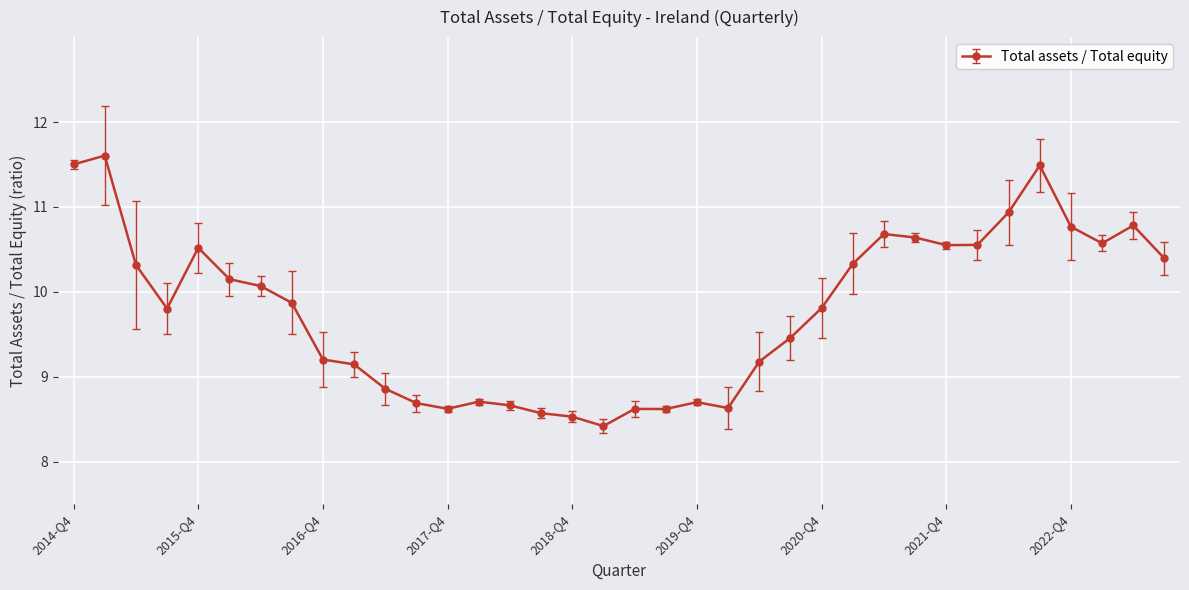

Reading left to right, transcribe all the data shown in this chart.

11.5	11.6	10.3	9.8	10.5	10.1	10.1	9.9	9.2	9.1	8.9	8.7	8.6	8.7	8.7	8.6	8.5	8.4	8.6	8.6	8.7	8.6	9.2	9.5	9.8	10.3	10.7	10.6	10.6	10.6	10.9	11.5	10.8	10.6	10.8	10.4